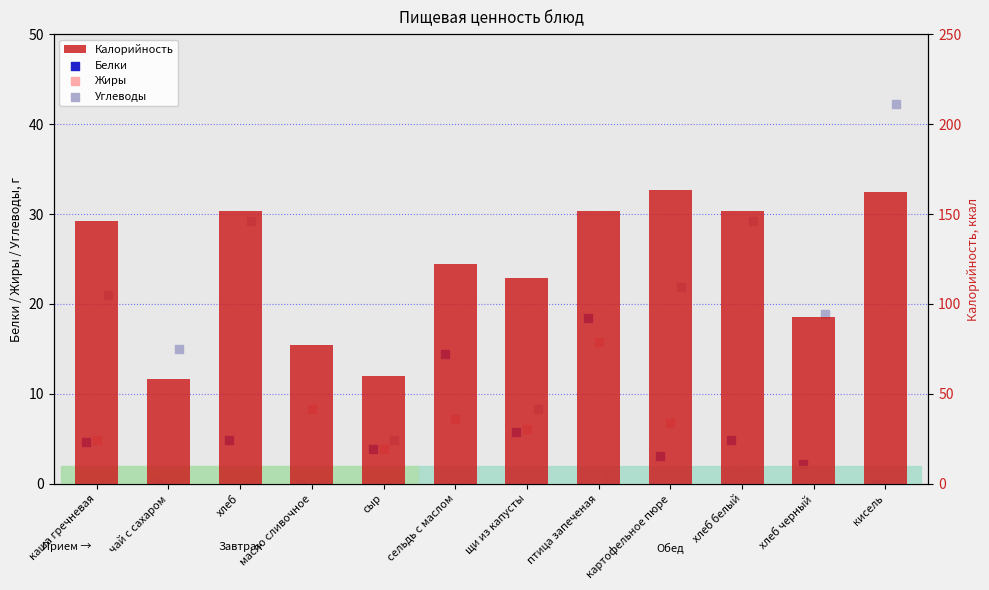

Which series contains the lowest Y value?

Белки